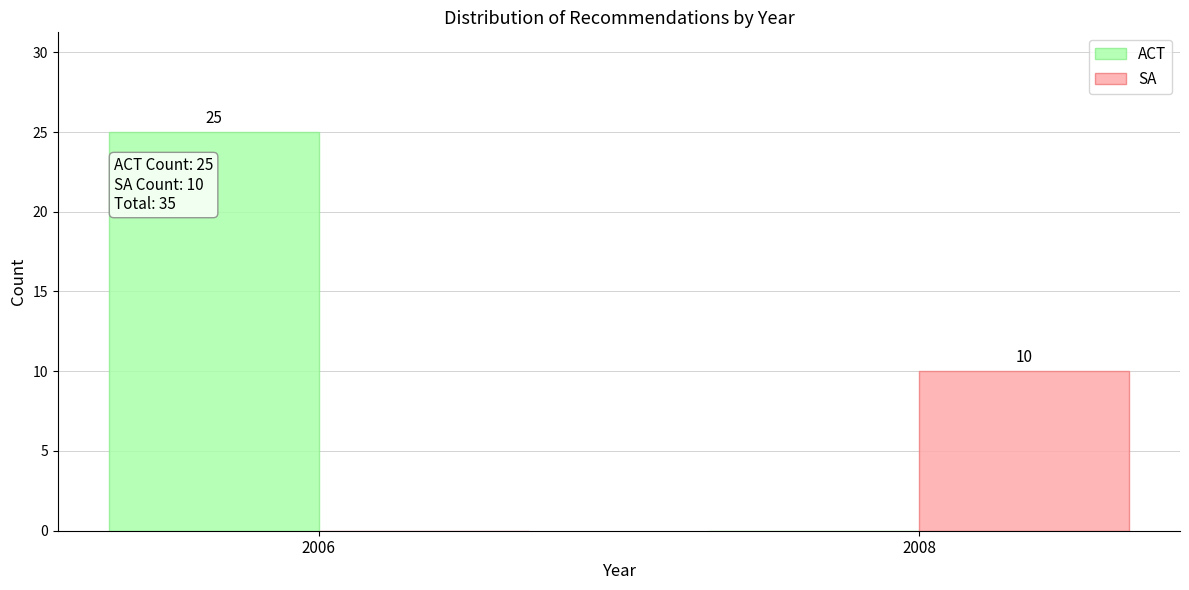

Reading left to right, list all the values displayed in this chart.

ACT: 2006=25	2008=0
SA: 2006=0	2008=10